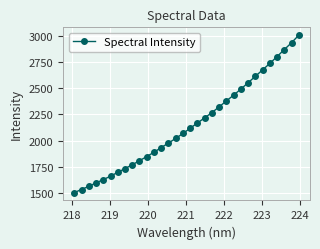

What is the greatest value displayed?

3004.9